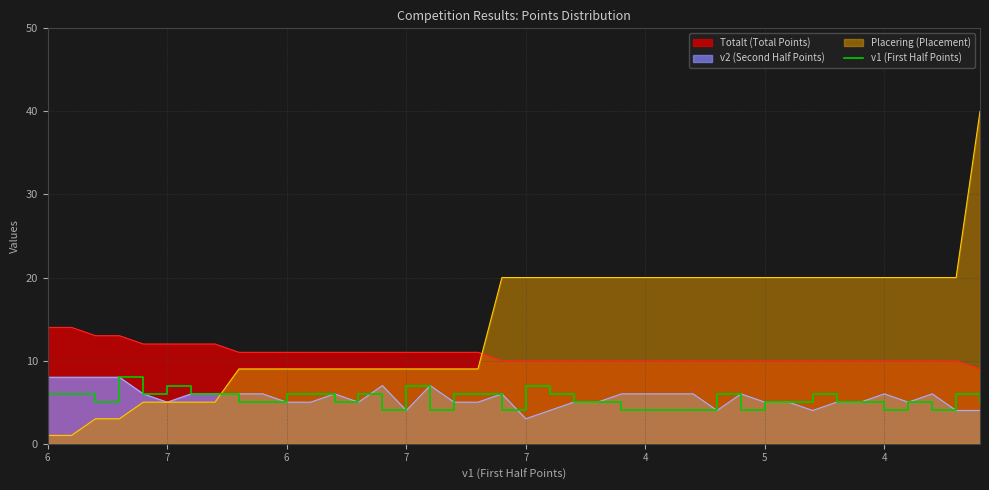

How many lines are shown in the chart?

4